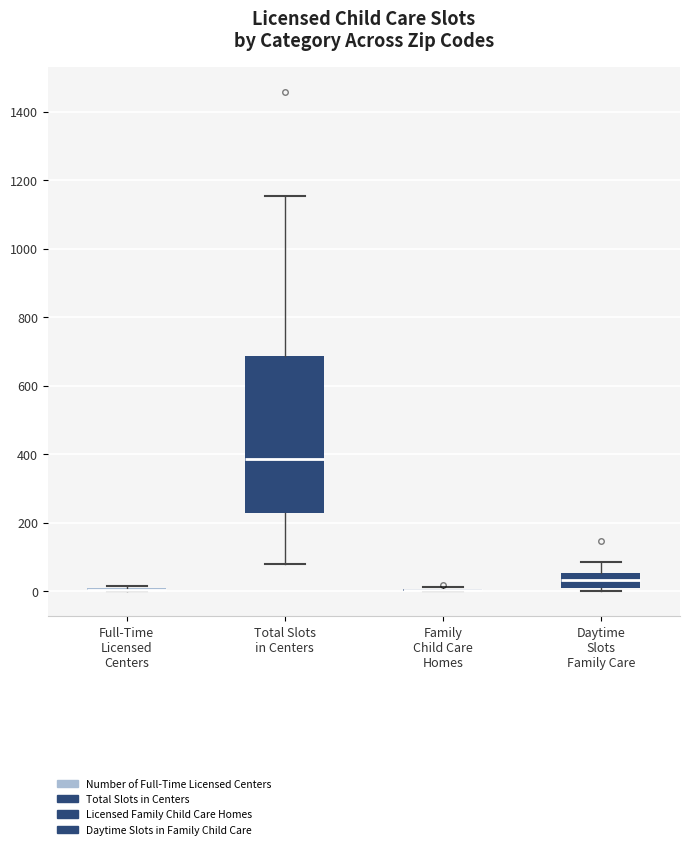

Where is the upper edge of the box for Total Slots in Centers on the y-axis? The values are not printed on the chart, so give them approximately, as read against the axis.

680